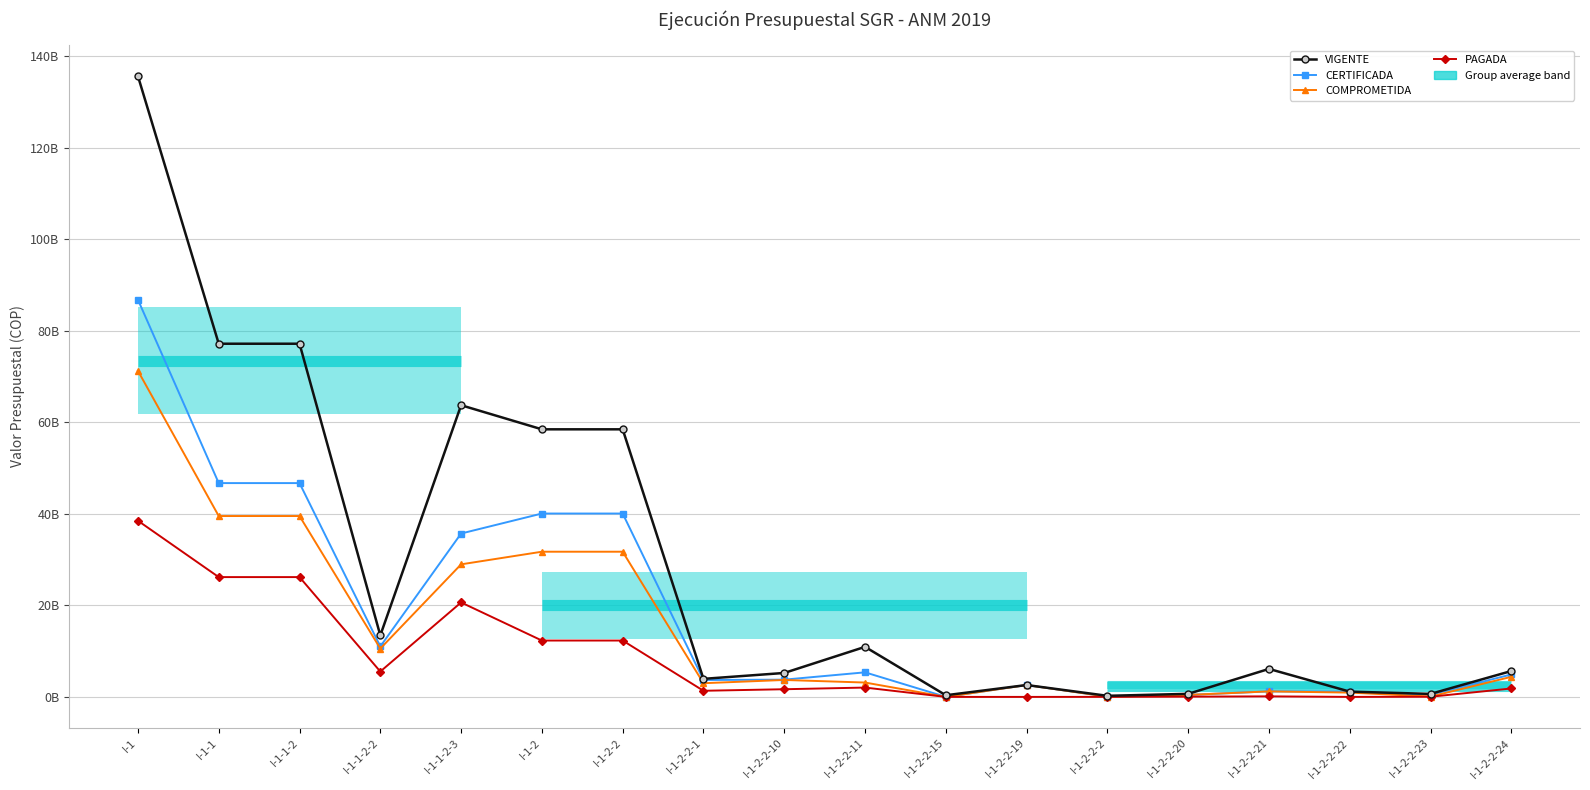

How many series are shown in this chart?

4